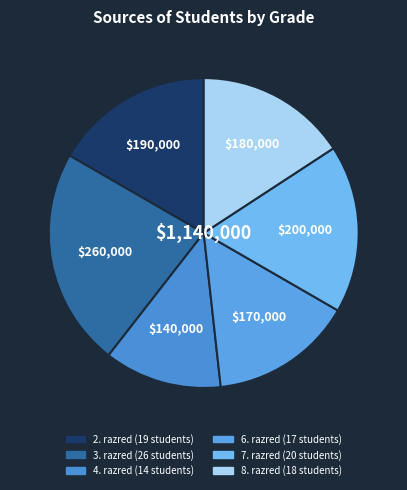

How many segments does this pie chart have?

6